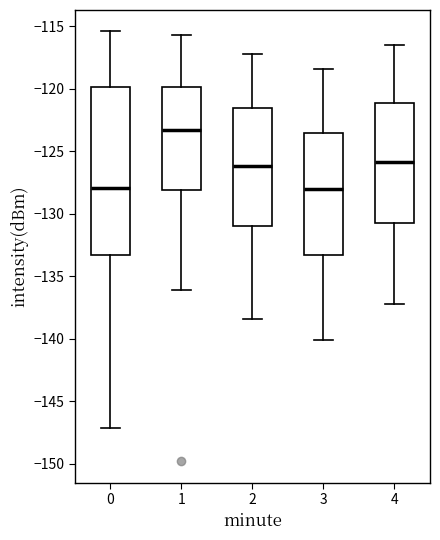

Which box is the tallest, from its lower edge to its upper edge?

0